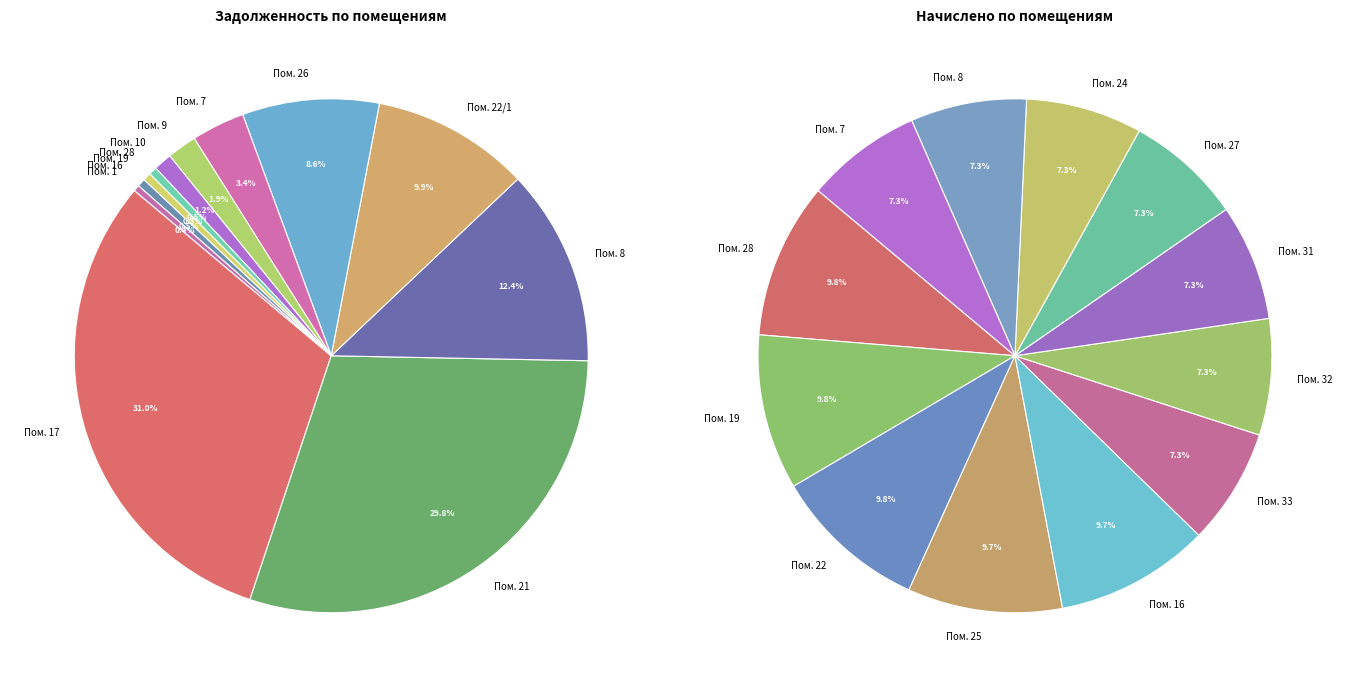

Which category has the biggest portion of the pie?

17